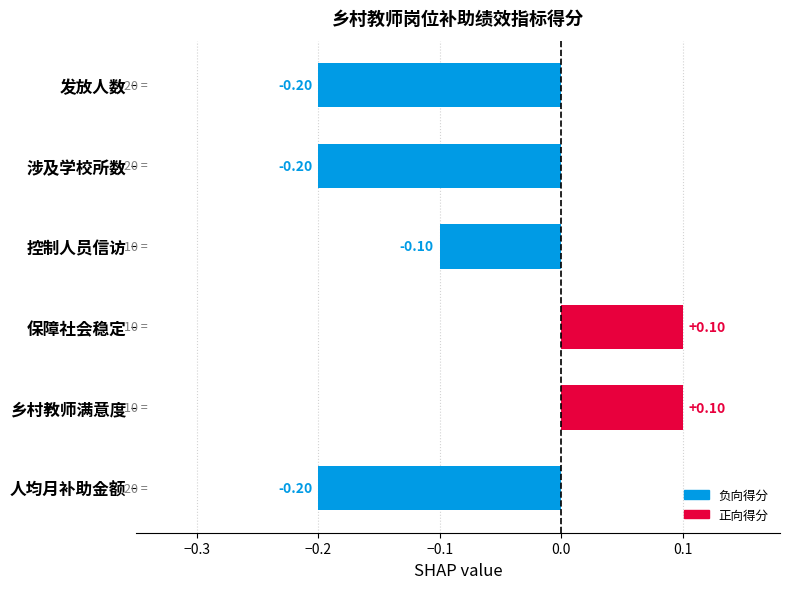

What is the difference between the second highest and second lowest values?

0.3